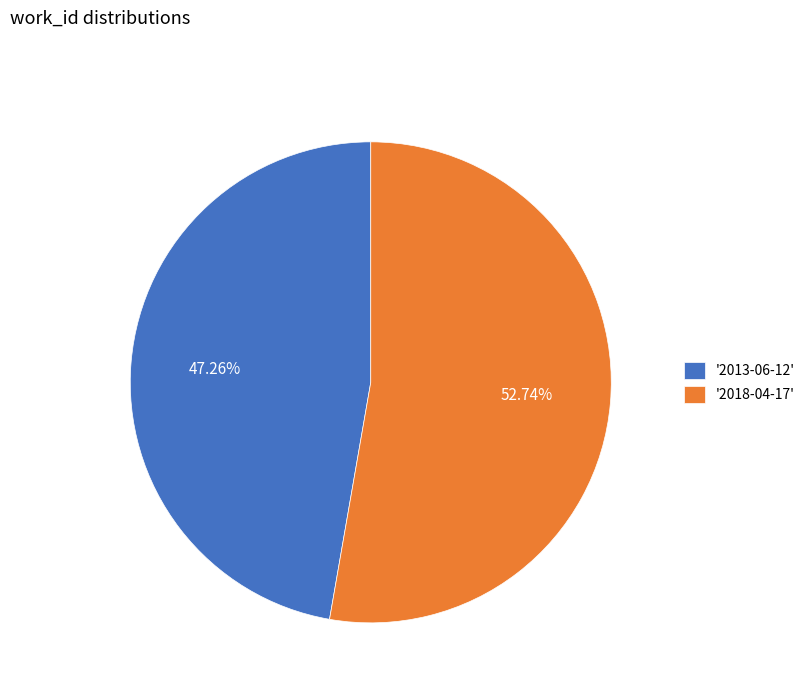

Rank the categories by value from lowest to highest.

'2013-06-12', '2018-04-17'